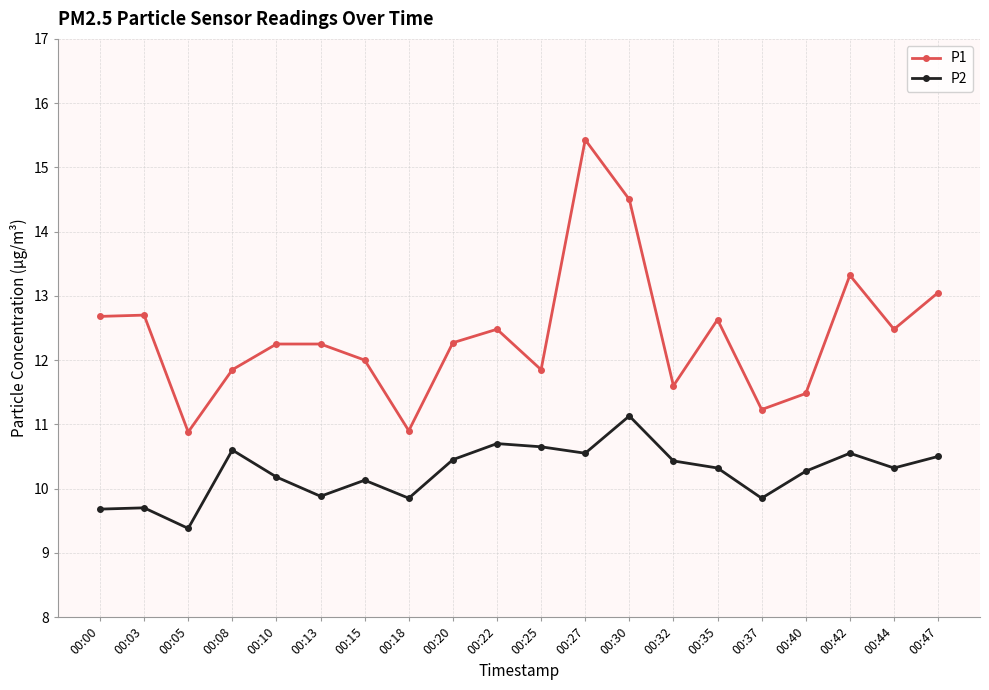

At 00:03, list the series in order from smallest to largest.

P2, P1